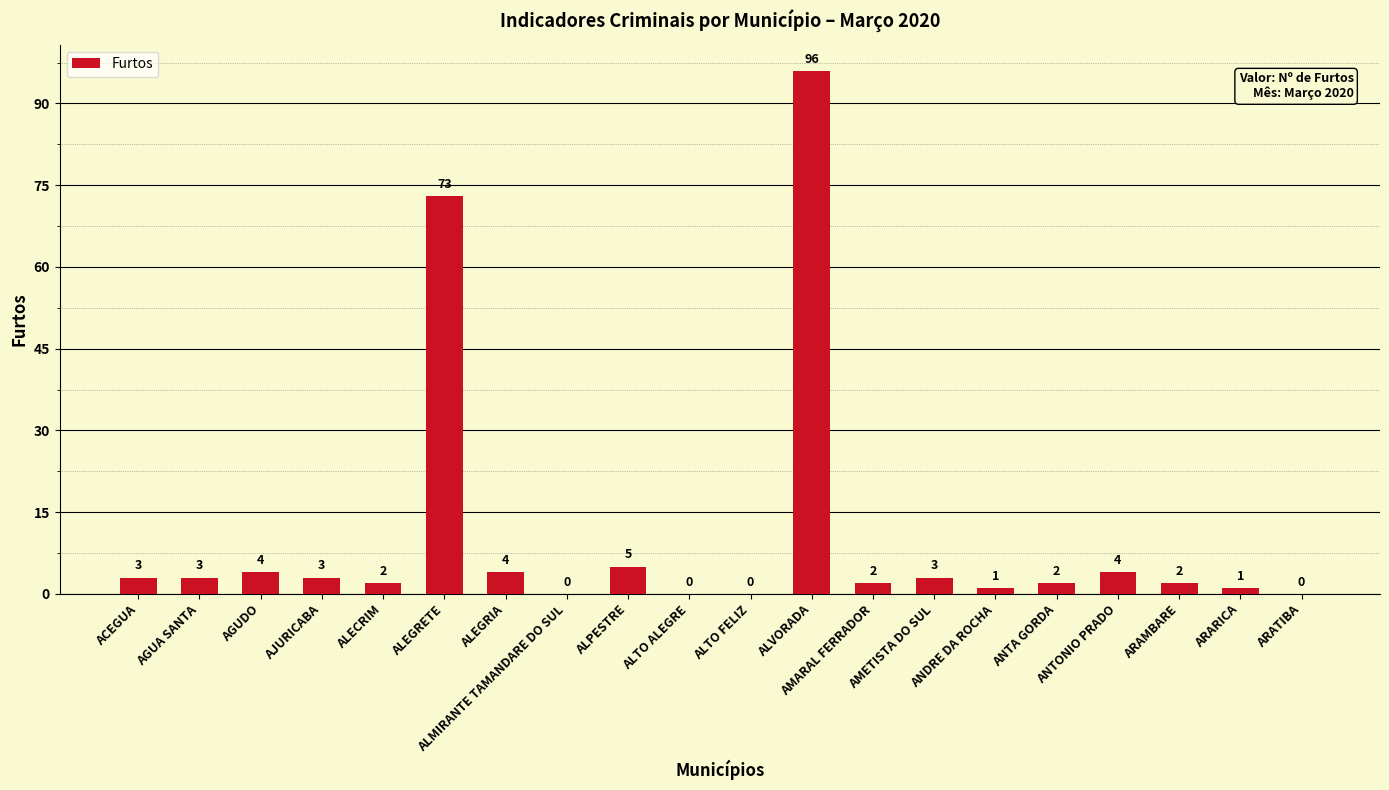

Reading left to right, transcribe all the data shown in this chart.

ACEGUA=3	AGUA SANTA=3	AGUDO=4	AJURICABA=3	ALECRIM=2	ALEGRETE=73	ALEGRIA=4	ALMIRANTE TAMANDARE DO SUL=0	ALPESTRE=5	ALTO ALEGRE=0	ALTO FELIZ=0	ALVORADA=96	AMARAL FERRADOR=2	AMETISTA DO SUL=3	ANDRE DA ROCHA=1	ANTA GORDA=2	ANTONIO PRADO=4	ARAMBARE=2	ARARICA=1	ARATIBA=0